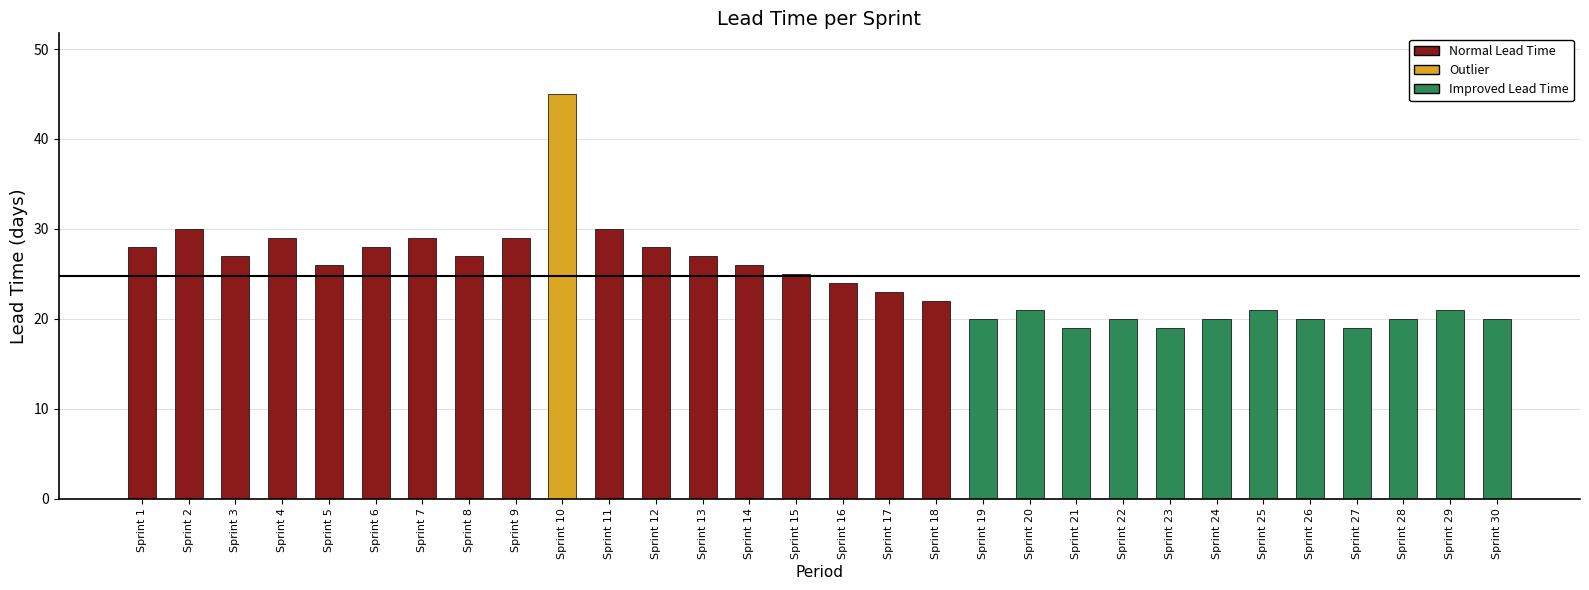

Reading right to left, list all the values displayed in this chart.

Sprint 30=20	Sprint 29=21	Sprint 28=20	Sprint 27=19	Sprint 26=20	Sprint 25=21	Sprint 24=20	Sprint 23=19	Sprint 22=20	Sprint 21=19	Sprint 20=21	Sprint 19=20	Sprint 18=22	Sprint 17=23	Sprint 16=24	Sprint 15=25	Sprint 14=26	Sprint 13=27	Sprint 12=28	Sprint 11=30	Sprint 10=45	Sprint 9=29	Sprint 8=27	Sprint 7=29	Sprint 6=28	Sprint 5=26	Sprint 4=29	Sprint 3=27	Sprint 2=30	Sprint 1=28